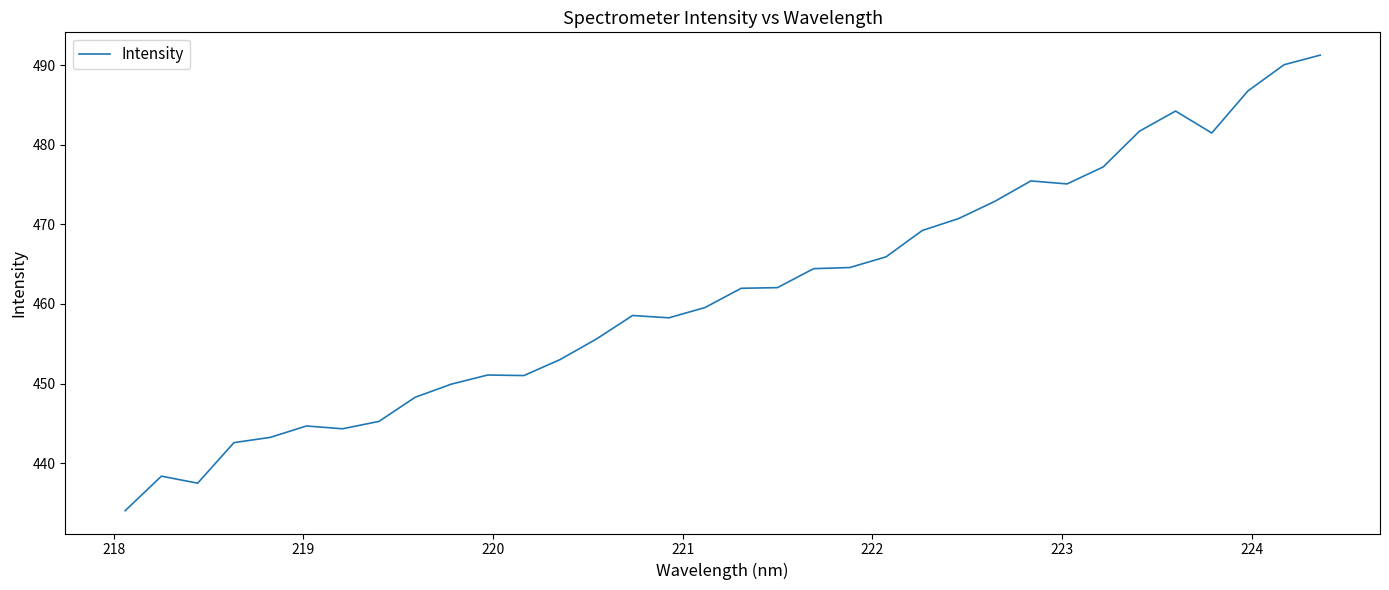

What is the minimum value shown in the chart?

434.0